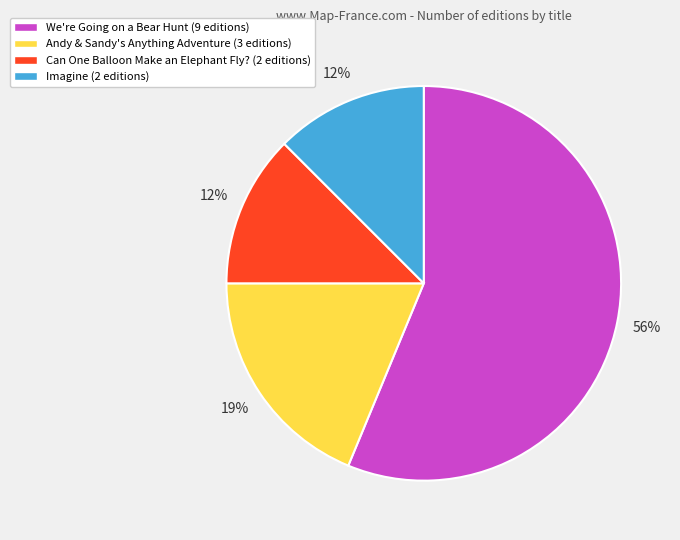

To the nearest percent, what percentage of the pie is Andy & Sandy's Anything Adventure (3 editions)?

19%